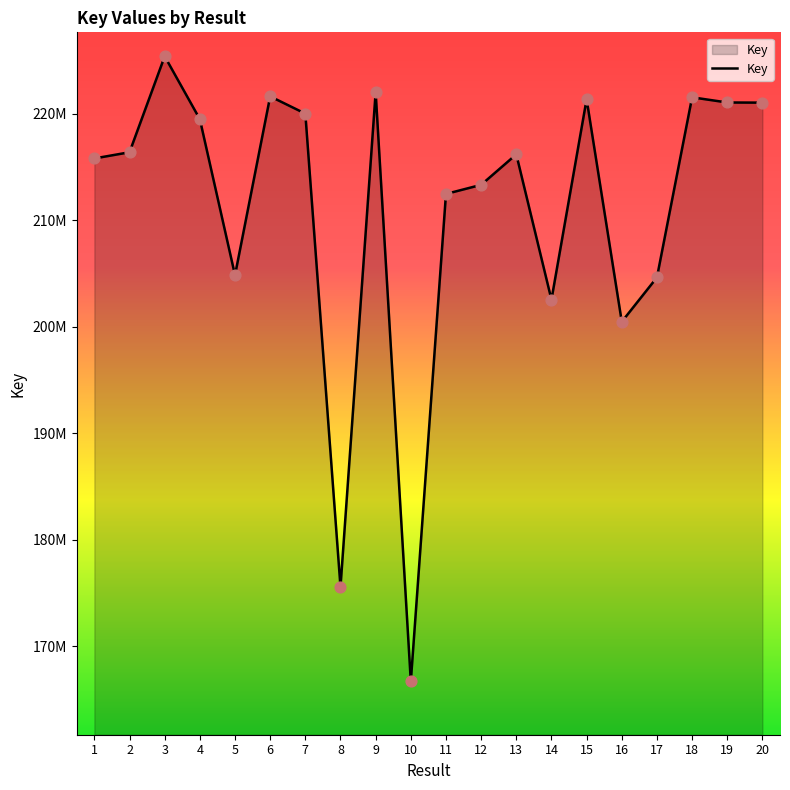

What is the change in value from 4 to 18?

+2055568